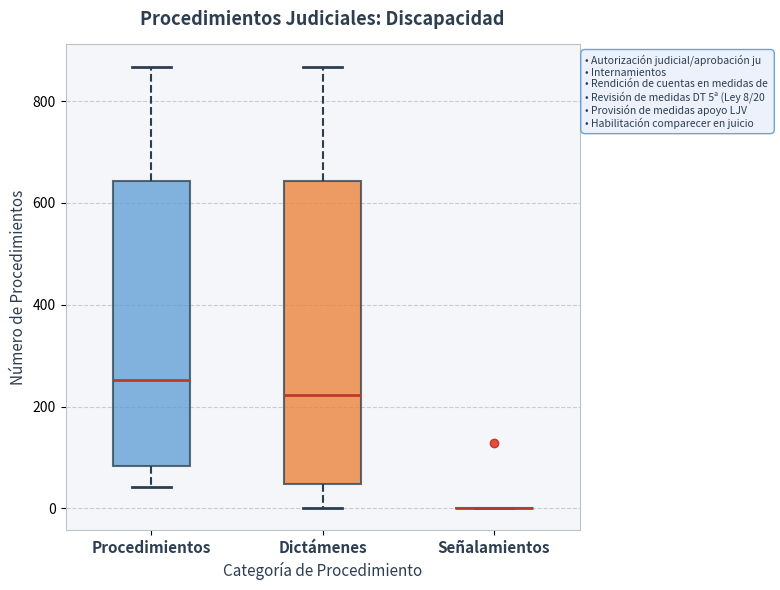

Comparing the boxes themselves (not the whiskers), which one is the tallest?

Dictámenes